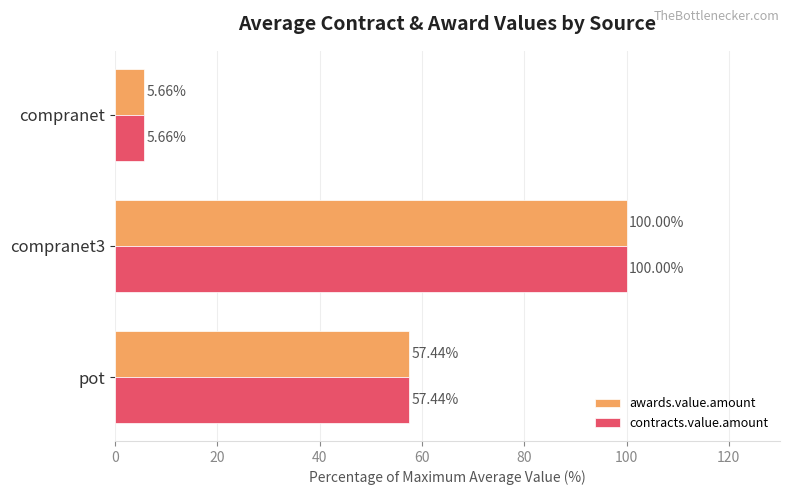

What is the total value across all series at compranet3?

200.0